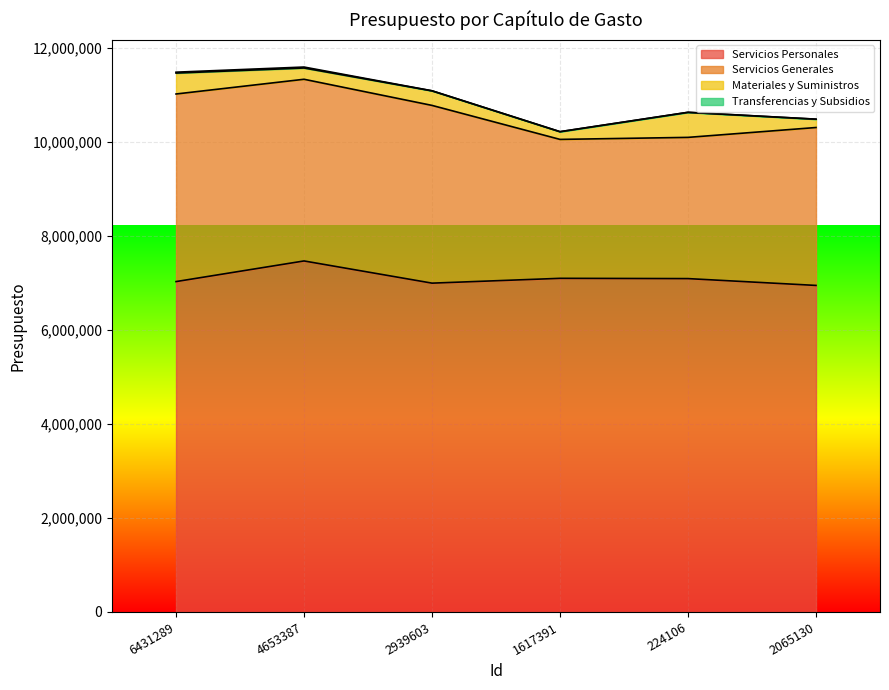

What are all the series names shown in the legend?

Servicios Personales, Servicios Generales, Materiales y Suministros, Transferencias y Subsidios